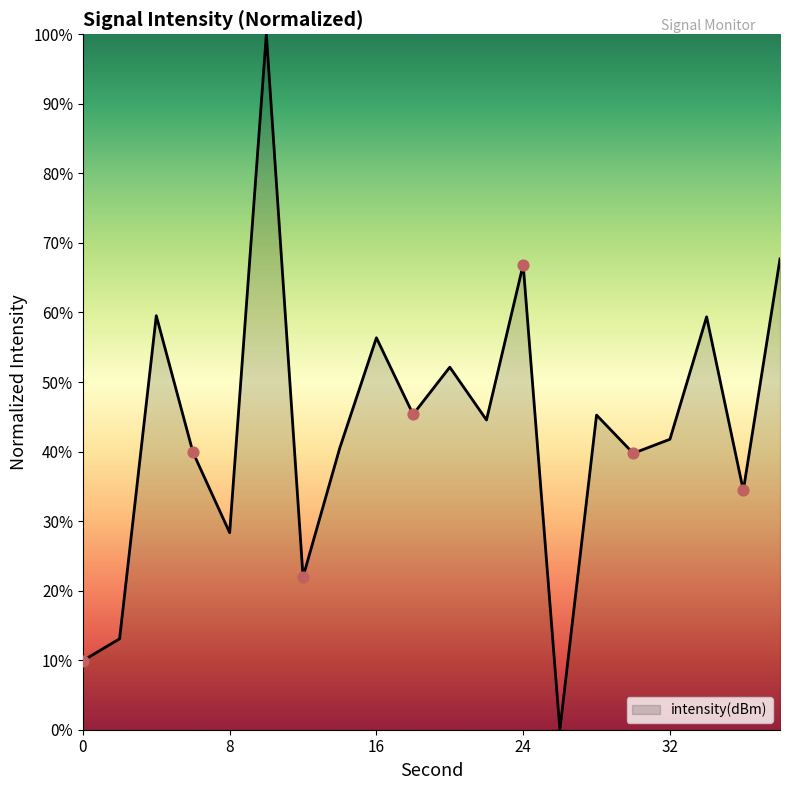

What is the difference between the maximum and minimum values?

100.0